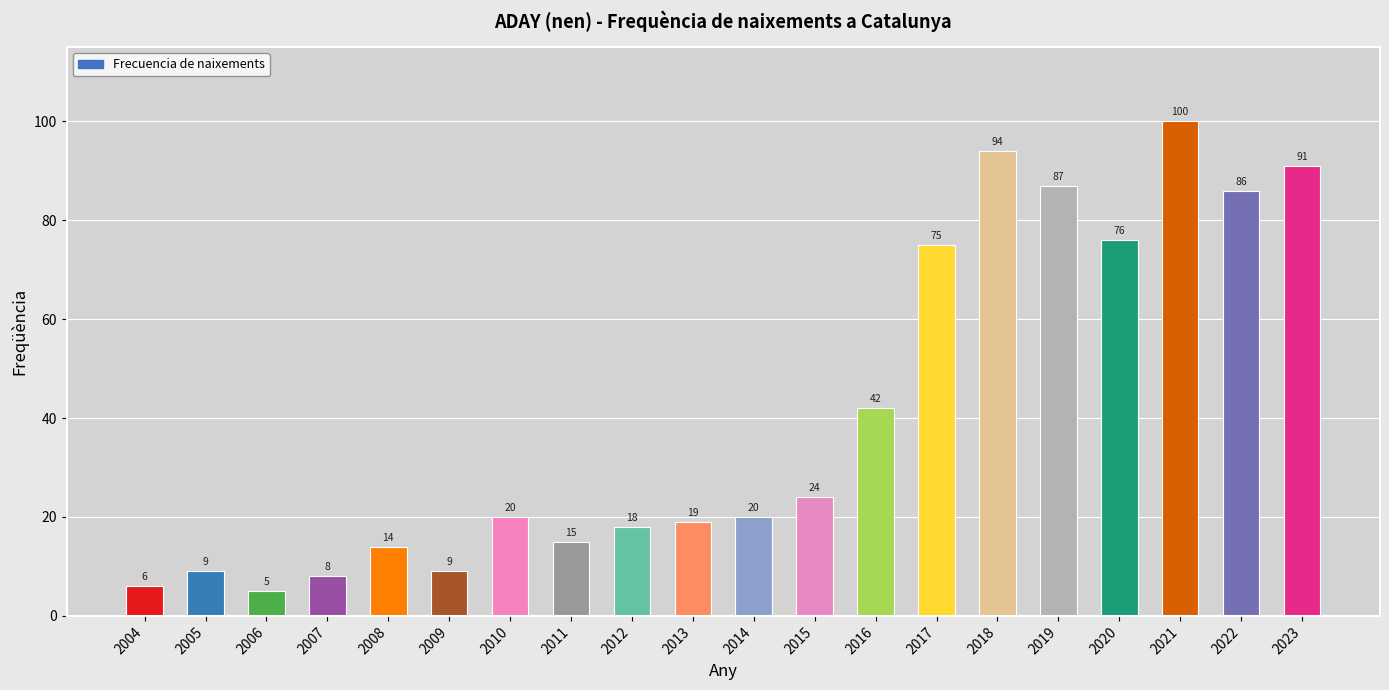

Reading left to right, list all the values displayed in this chart.

6	9	5	8	14	9	20	15	18	19	20	24	42	75	94	87	76	100	86	91